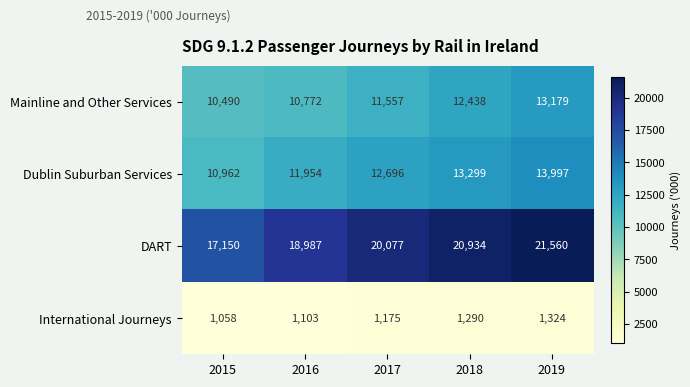

List the series in order of their peak value, highest first.

DART, Dublin Suburban Services, Mainline and Other Services, International Journeys